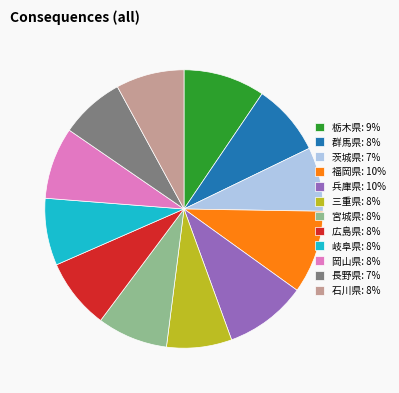

True or false: 岡山県: 8% accounts for 1% of the total.

False